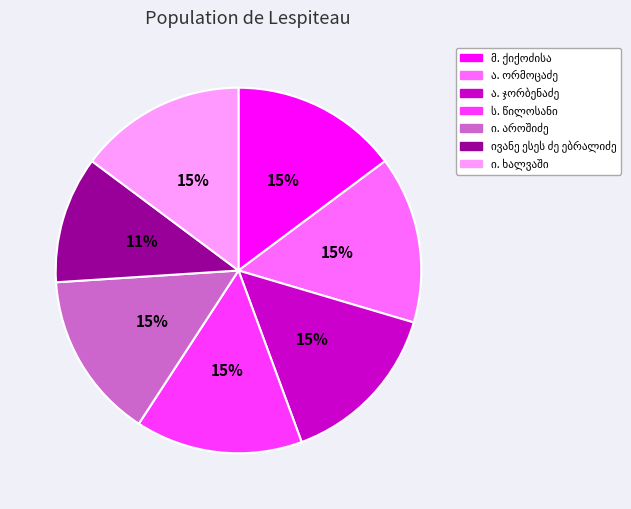

To the nearest percent, what is the average slice percentage?

14%